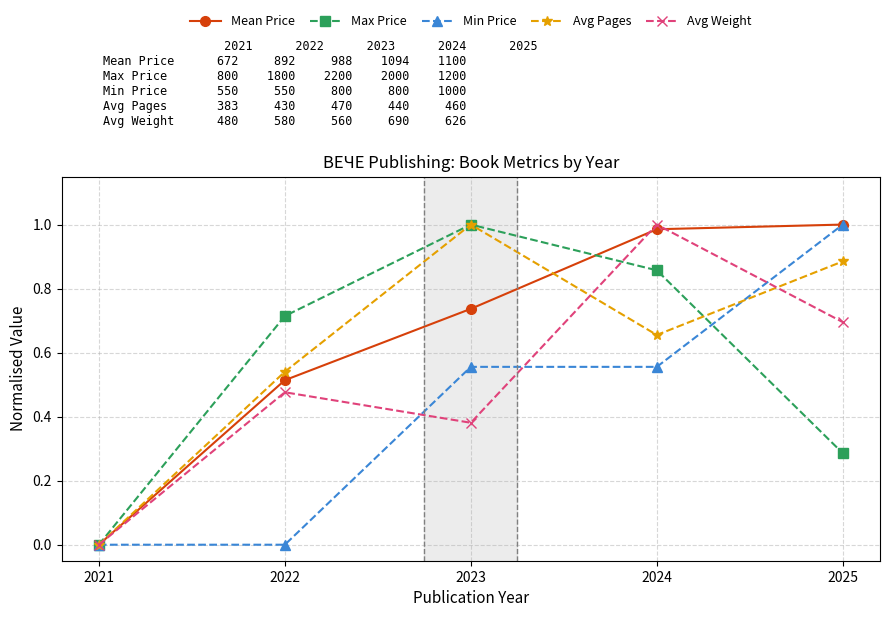

What is the sum of all Avg Pages values?

3.1